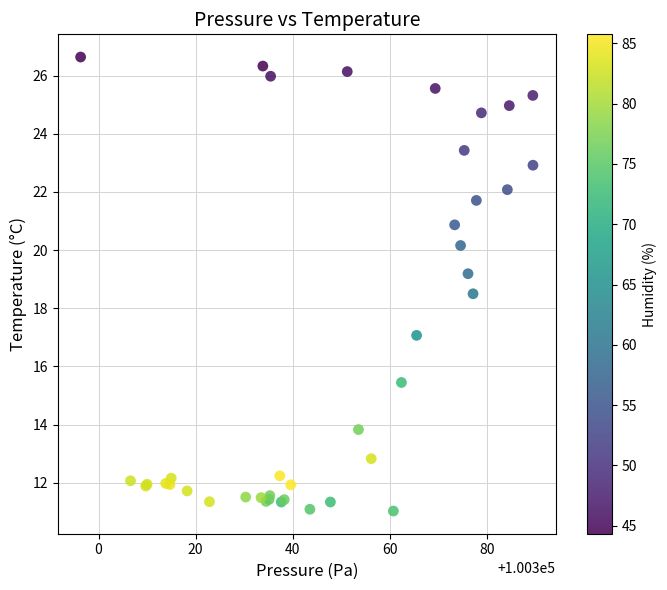

What Y value in the scatter plot is closest to 18?

18.5